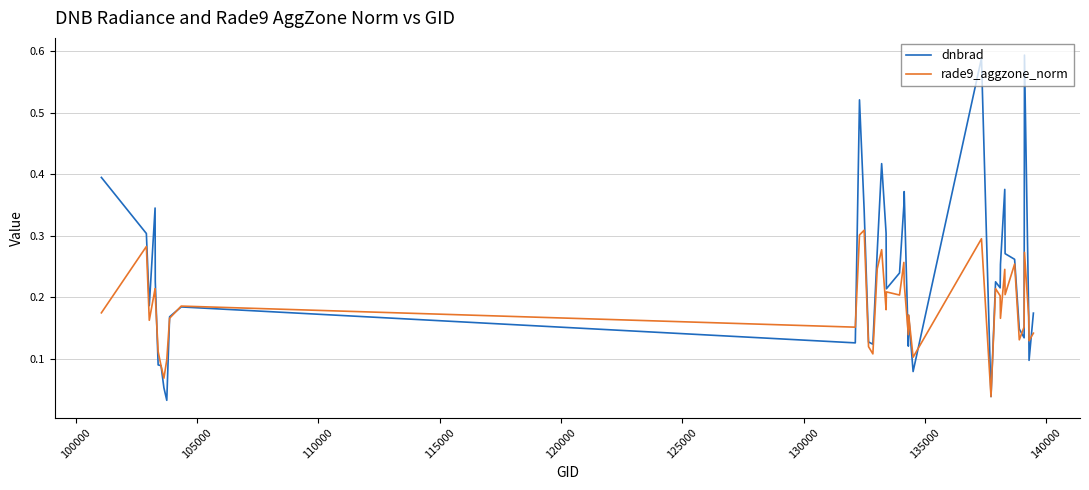

Which series has the largest range (max minus min)?

dnbrad